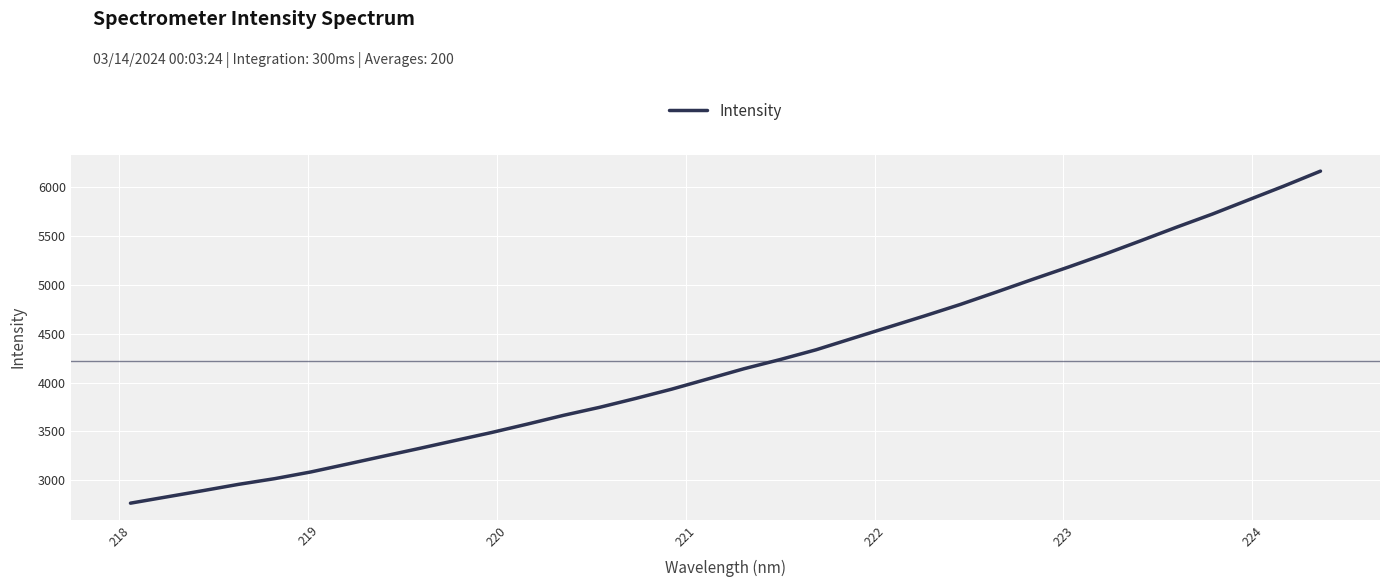

What is the difference between the maximum and minimum values?

3389.5